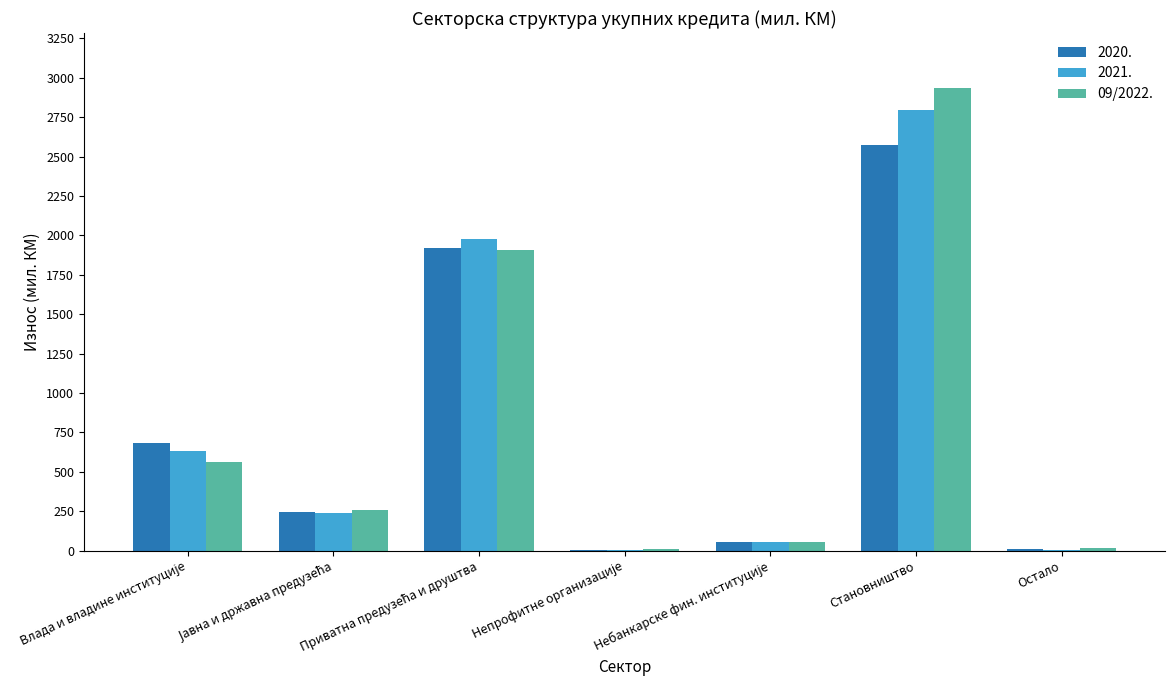

The value of 2020. at Становништво is 3609.8. True or false?

False